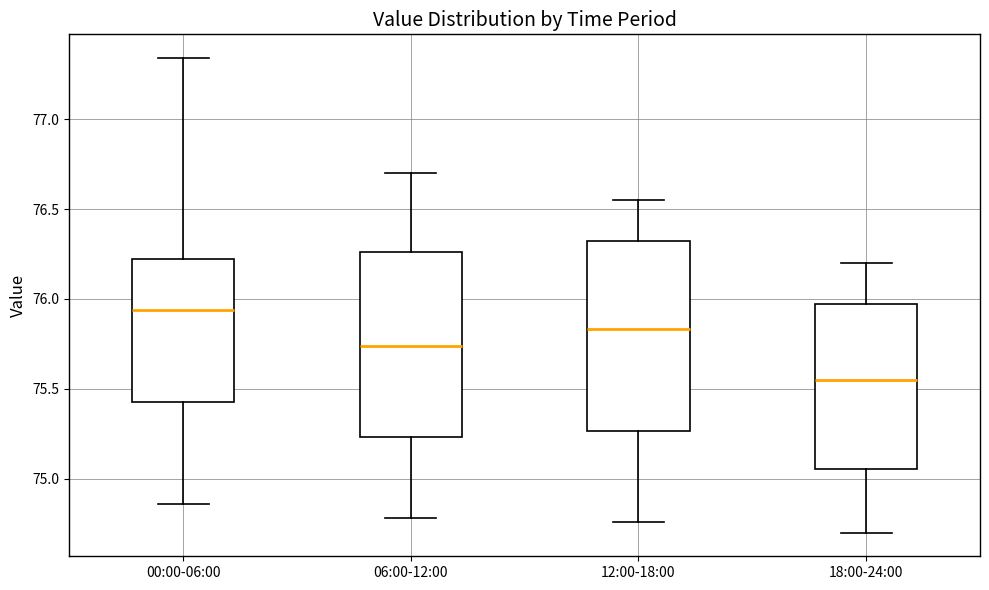

Which box's median line is the highest?

00:00-06:00